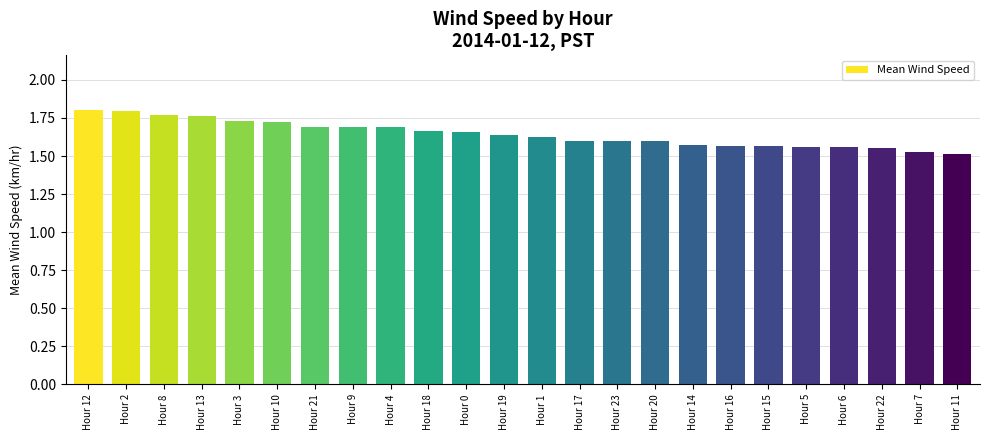

Which has a higher value, Hour 22 or Hour 20?

Hour 20